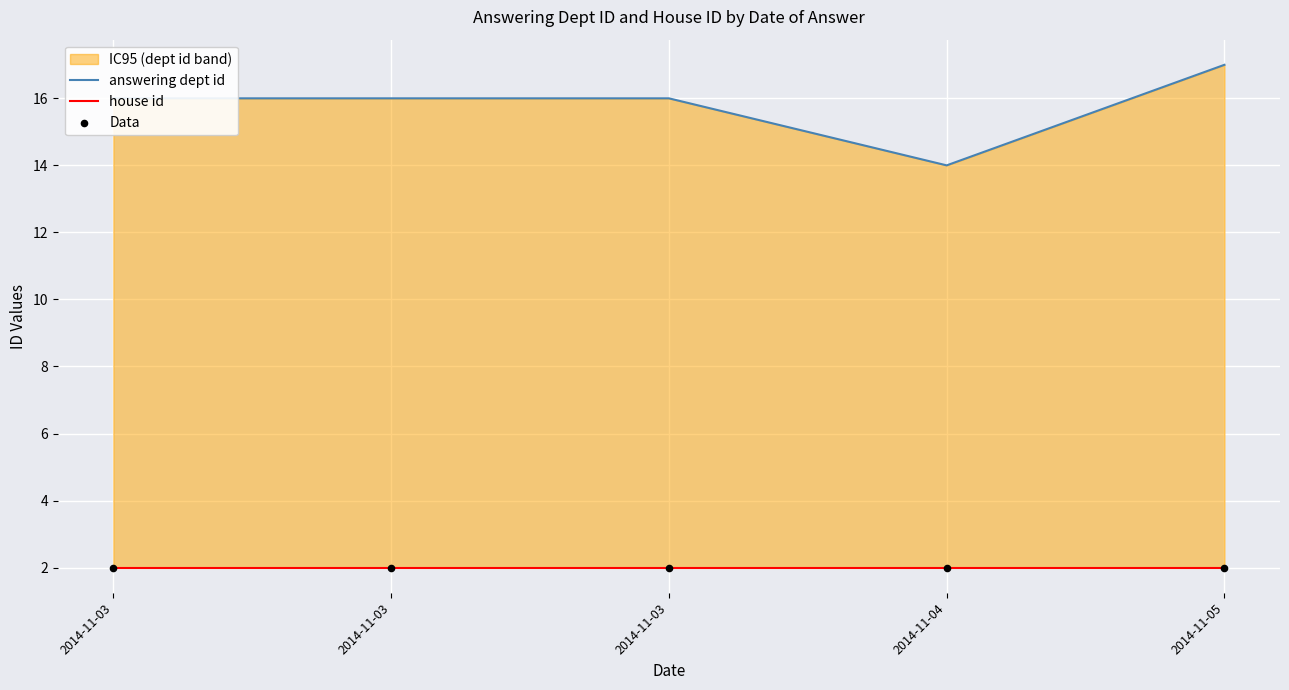

Which series reaches the minimum Y coordinate?

house id